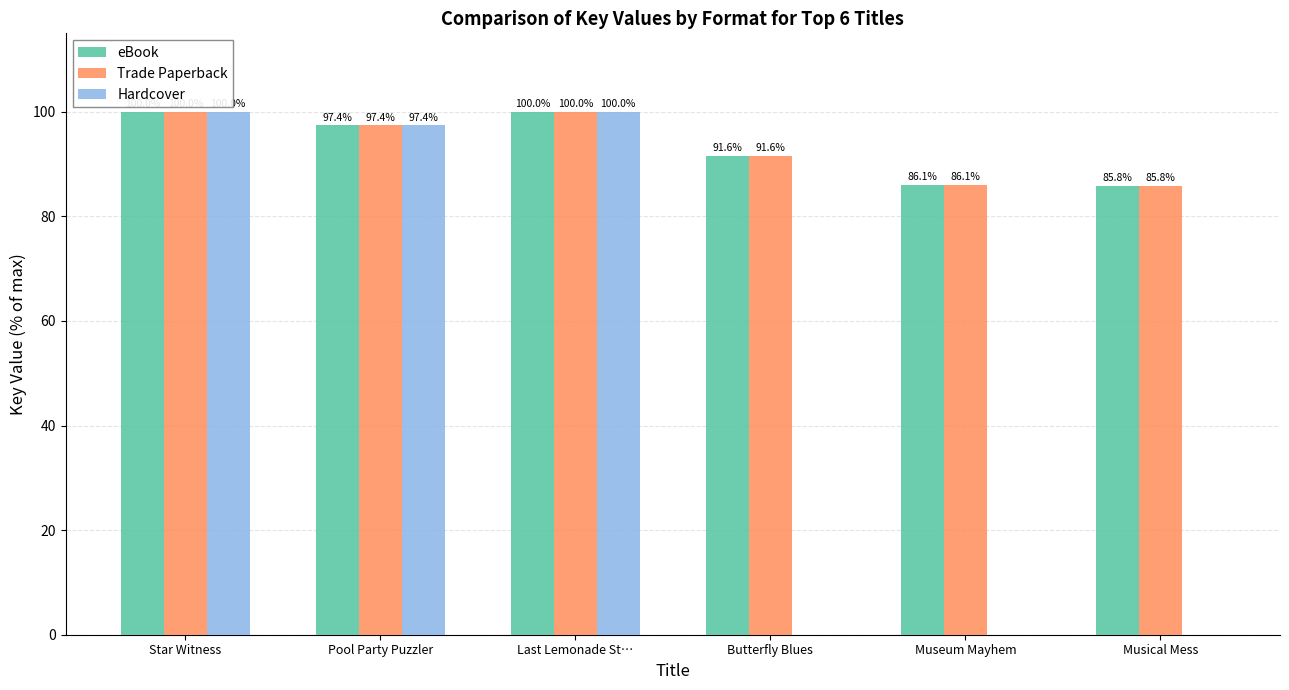

How many groups of bars are there?

6